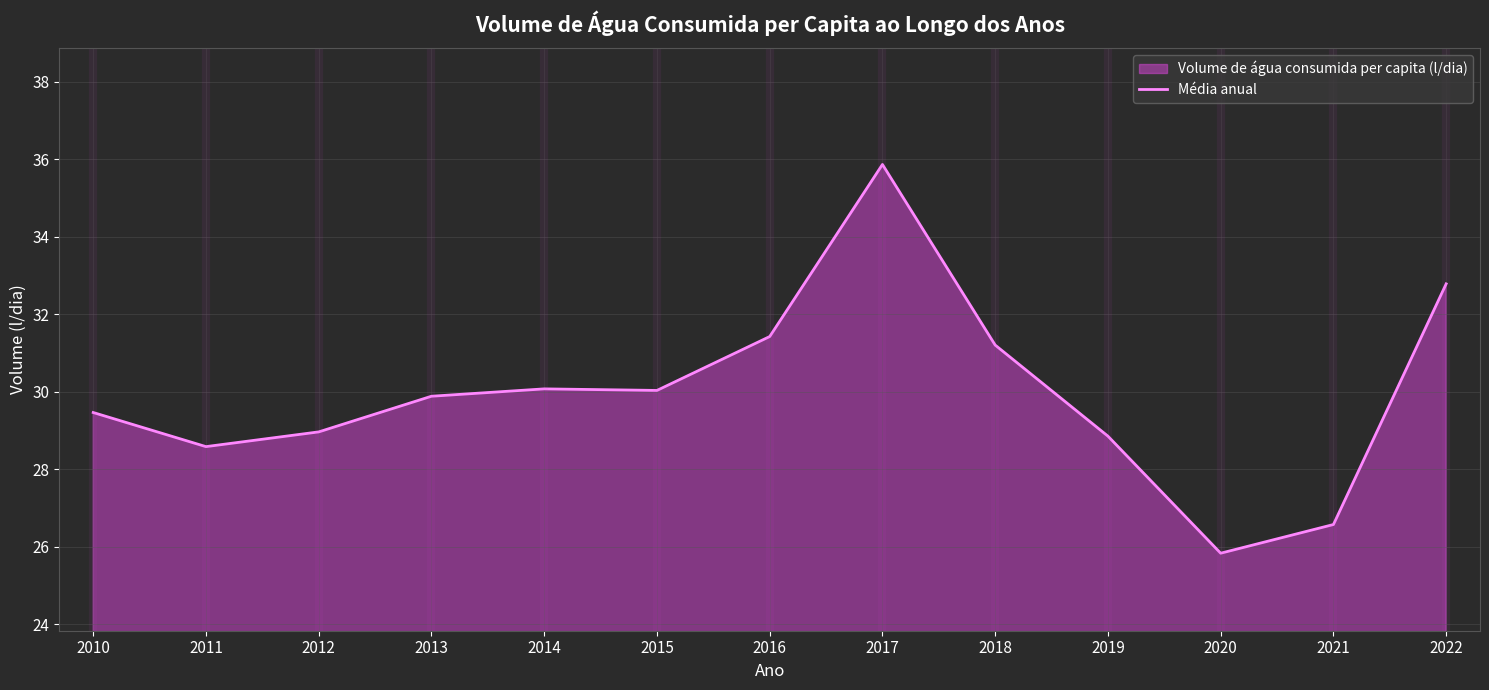

What is the minimum value shown in the chart?

25.8